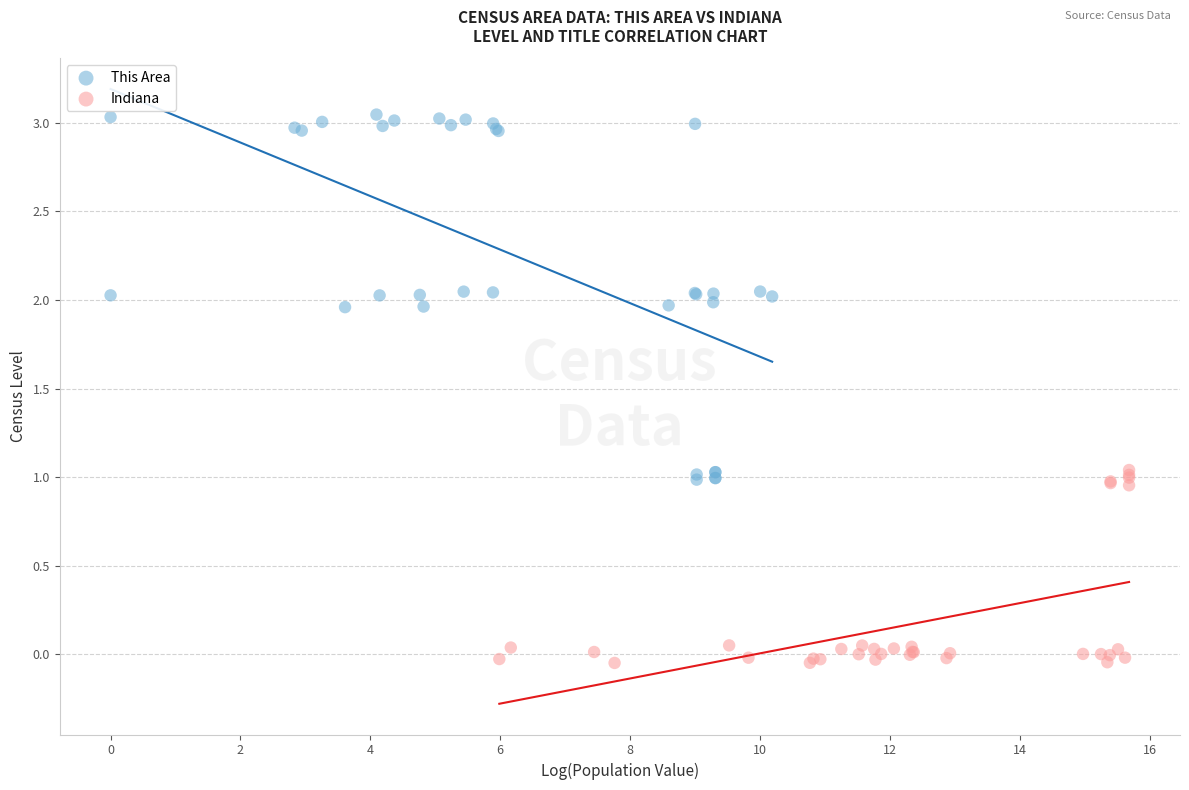

Which series reaches the minimum Y coordinate?

Indiana